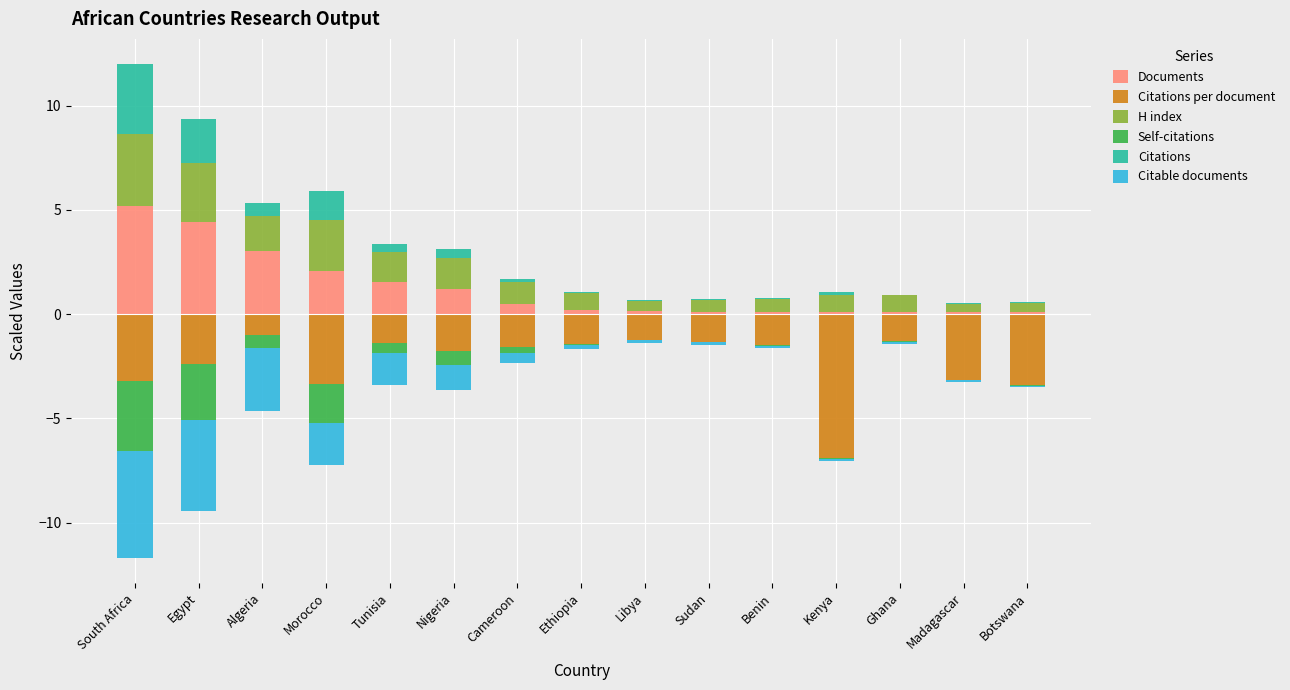

What is the difference between the second highest and minimum values in the H index series?

2.4